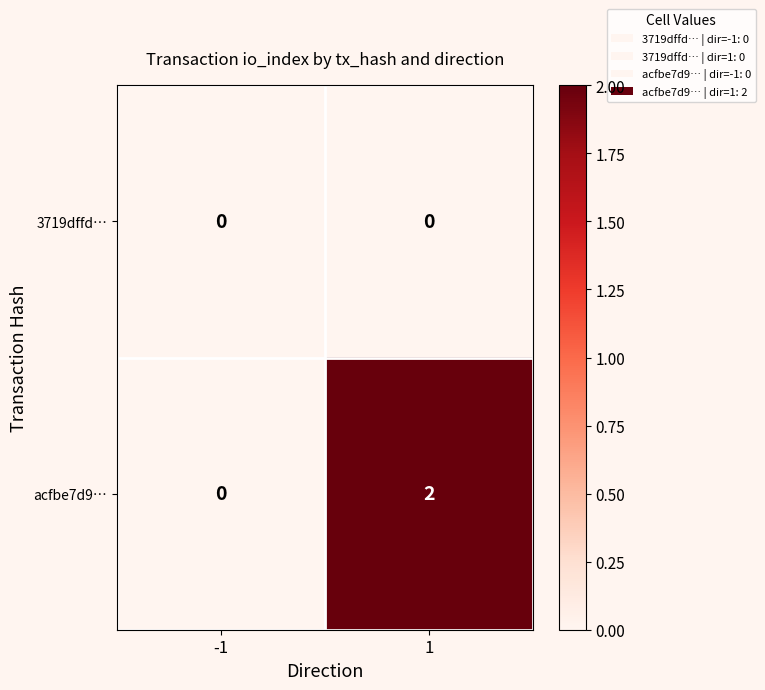

Rank the series by their maximum value, from highest to lowest.

acfbe7d9…, 3719dffd…